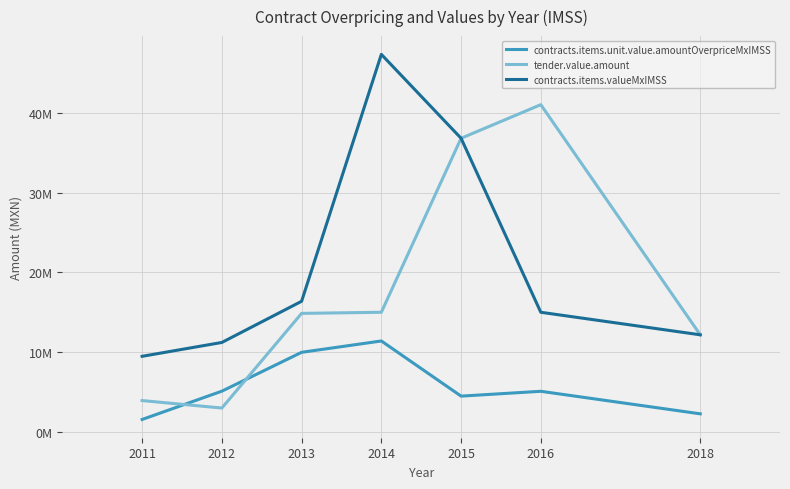

Rank the series by their average value, from lowest to highest.

contracts.items.unit.value.amountOverpriceMxIMSS, tender.value.amount, contracts.items.valueMxIMSS